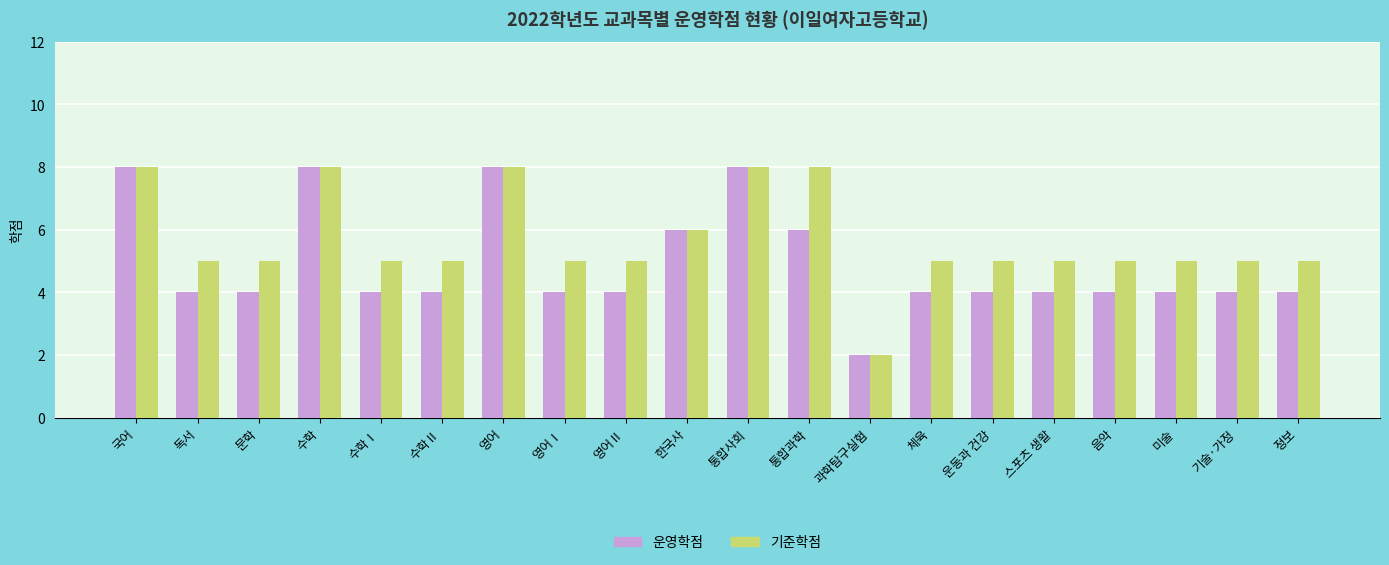

Is it true that 운영학점 equals 5 at 영어Ⅰ?

False